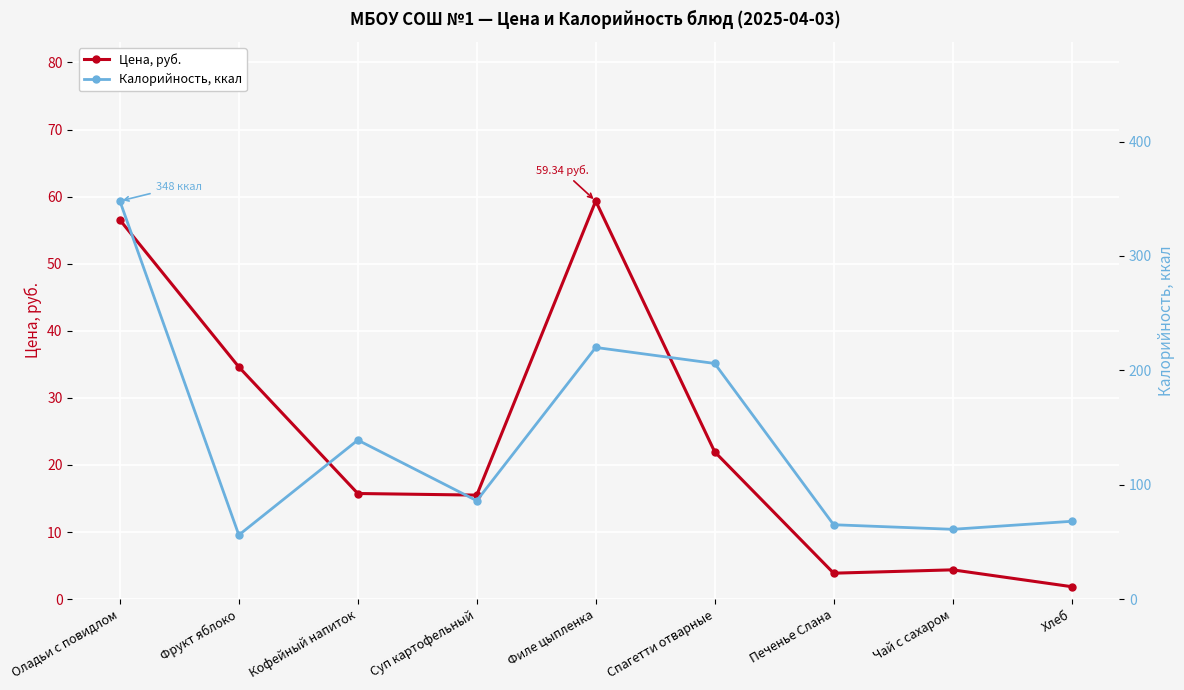

What are all the series names shown in the legend?

Цена, руб., Калорийность, ккал